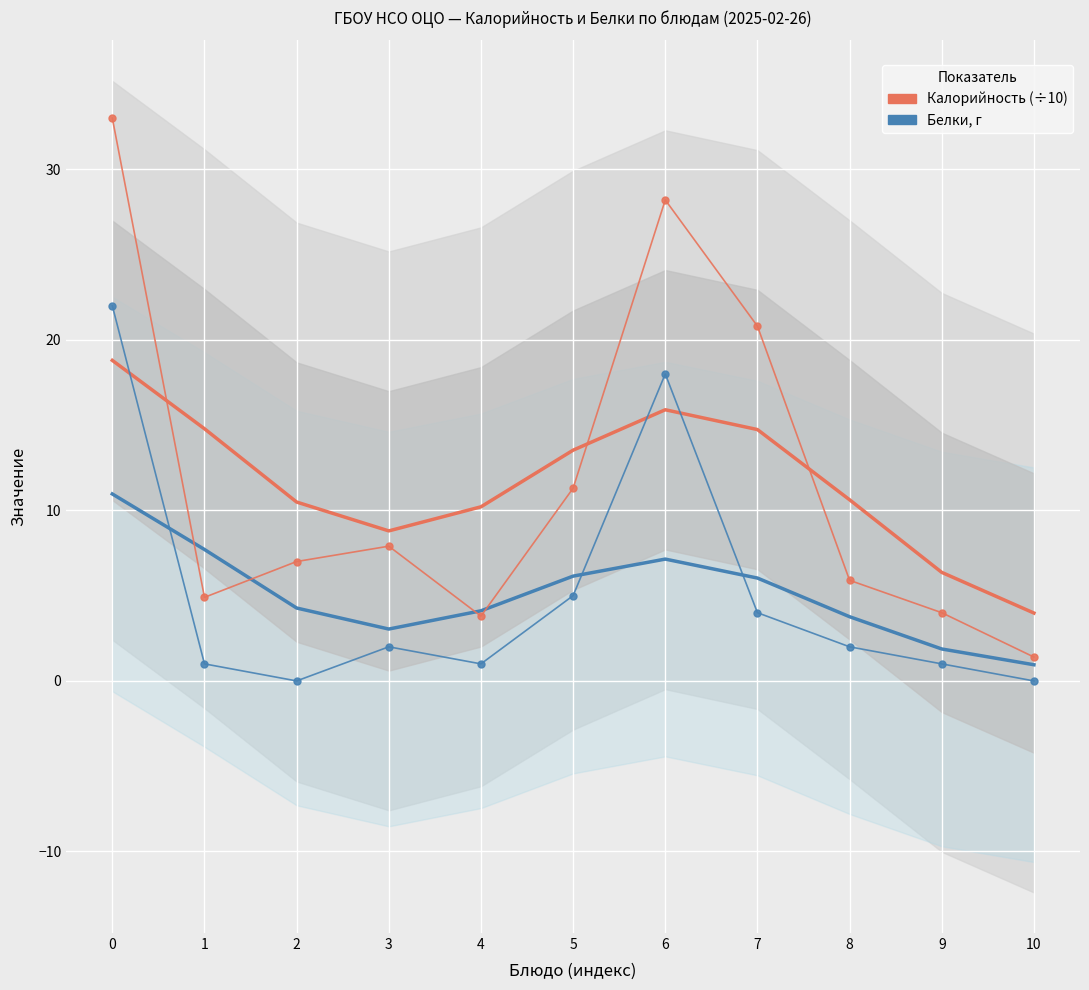

Where is Белки, г nearest to the value 11?

5